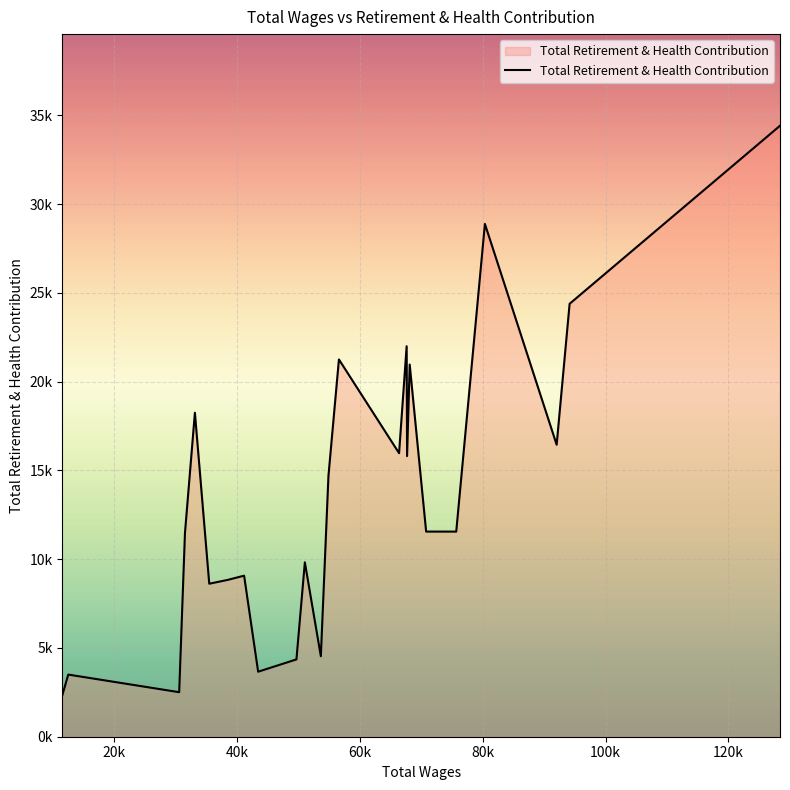

Reading left to right, list all the values displayed in this chart.

2353	3500	2508	11479	18248	8618	8839	9071	3662	4355	9822	4533	14697	21251	15970	21995	15807	20963	11554	11554	11554	11554	28884	16445	24385	34413